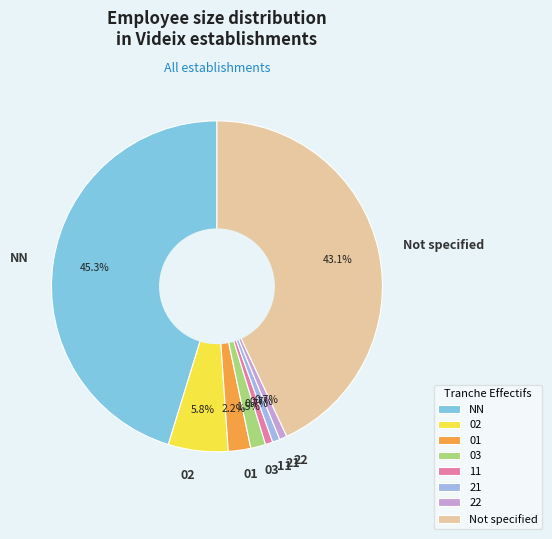

Does any single category account for the majority?

No